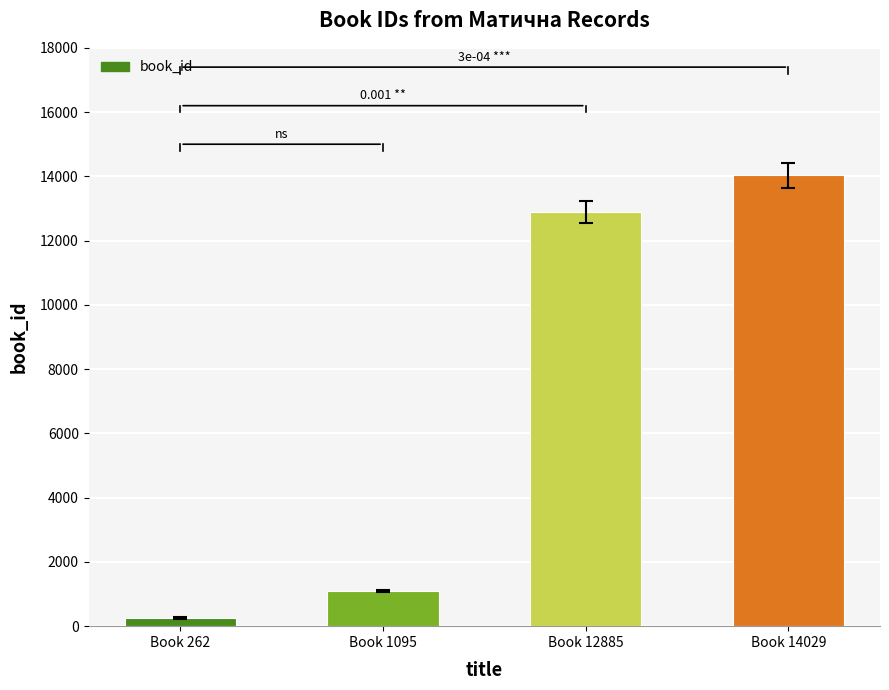

How many bars are there in total?

4